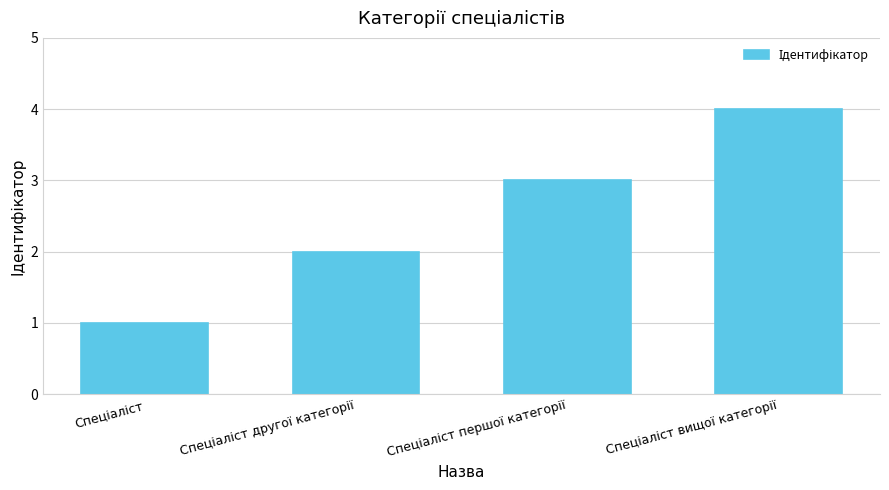

What is the maximum value shown in the chart?

4